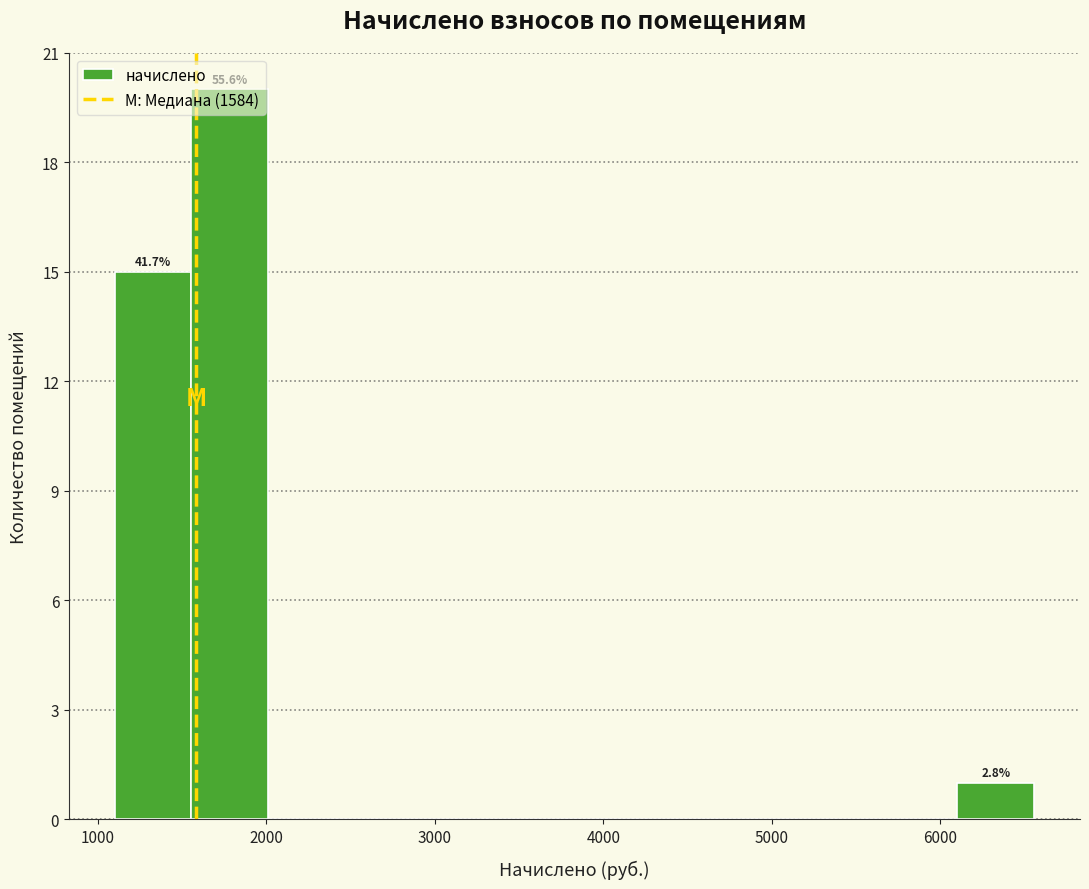

Over which range of the x-axis is the bar tallest?

1600 to 2000